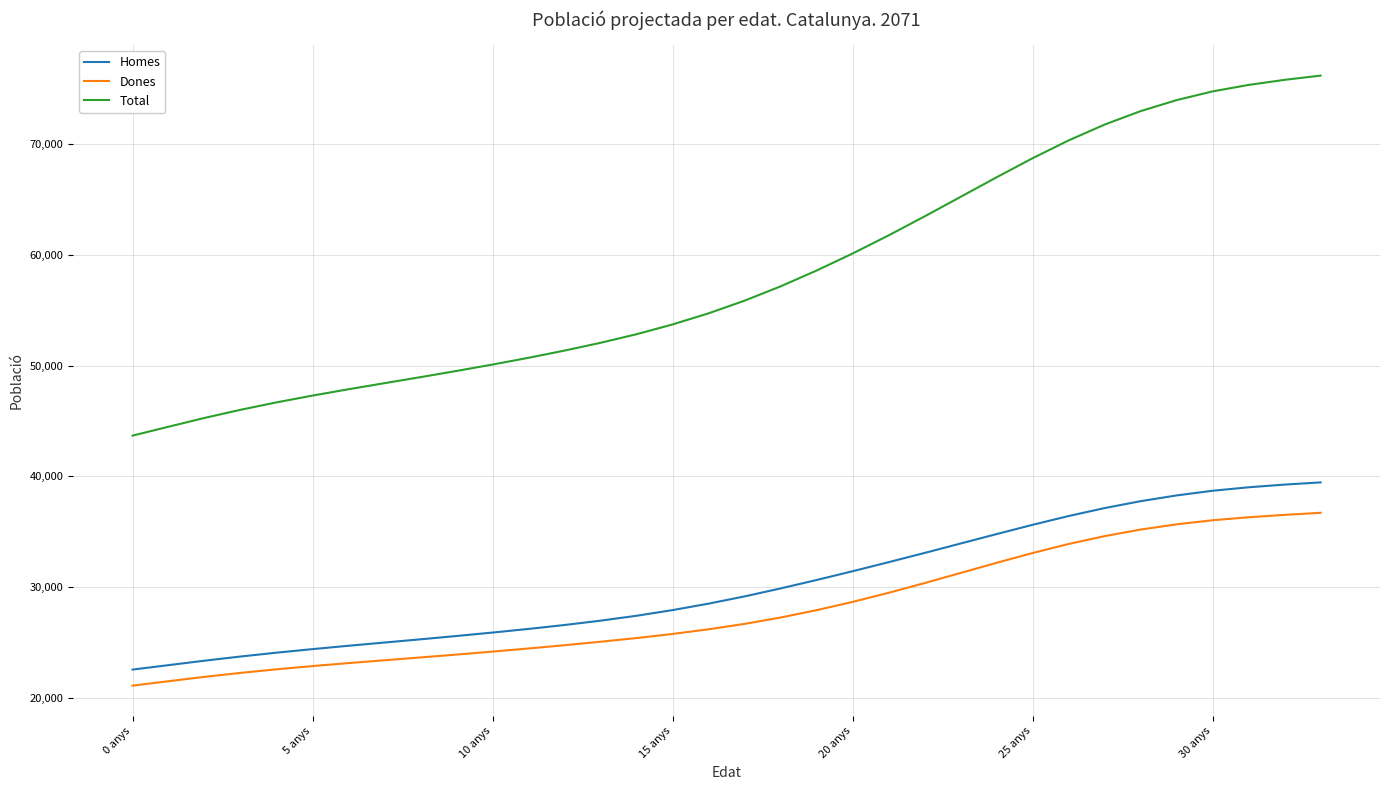

What are all the series names shown in the legend?

Homes, Dones, Total